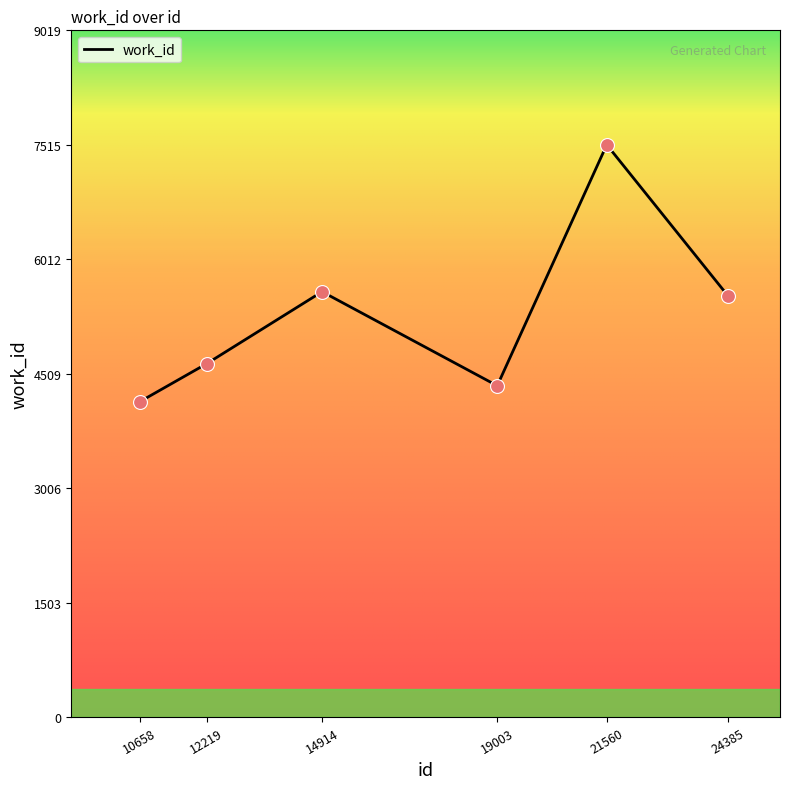

What is the ratio of the value at 19003 to the value at 12219?

0.9